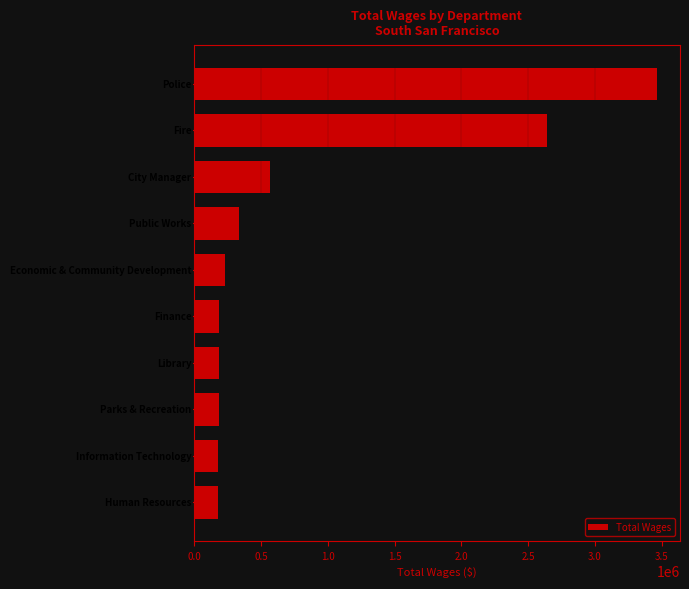

How many distinct data groups are displayed?

1